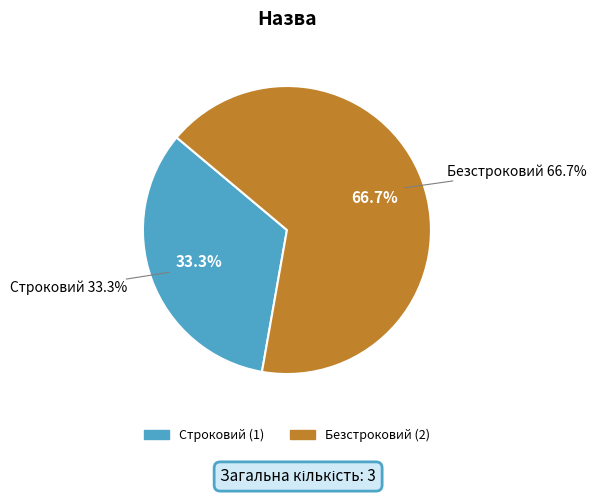

Which slice is the smallest?

Строковий